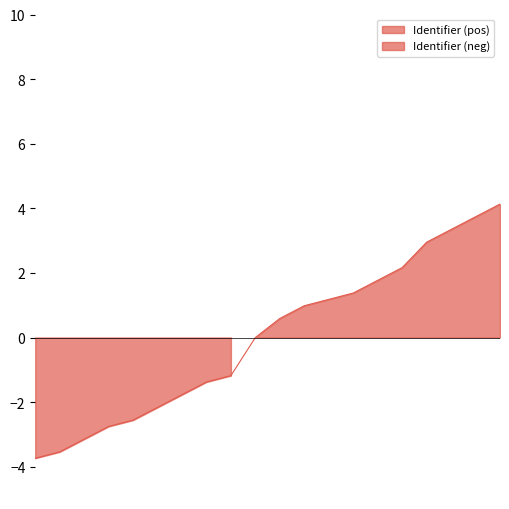

What is the maximum value shown in the chart?

4.1